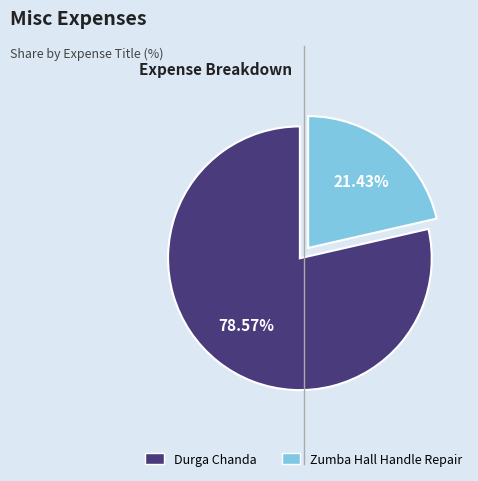

Which category has the biggest portion of the pie?

DURGA CHANDA